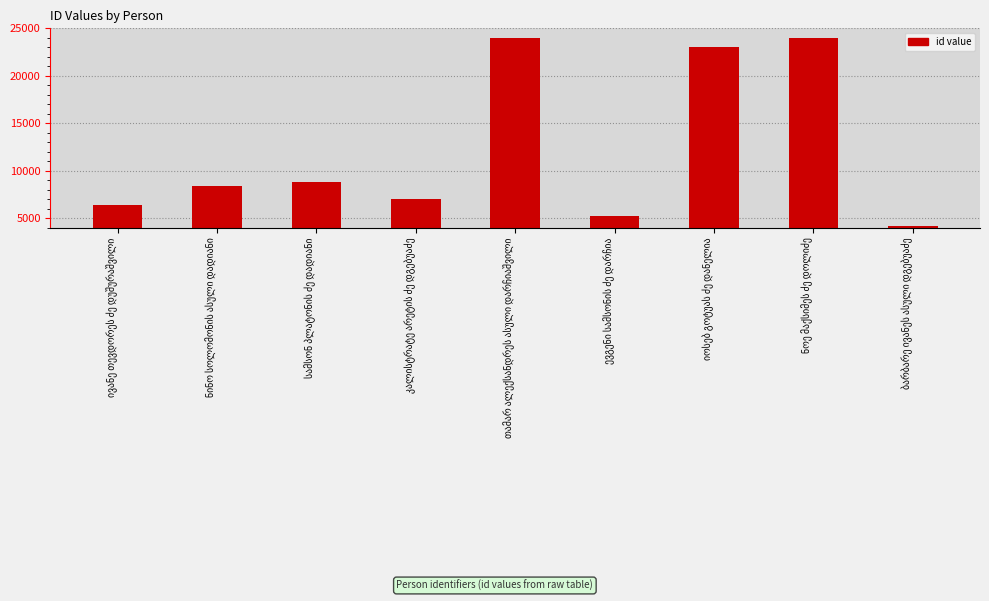

What is the maximum value shown in the chart?

24011